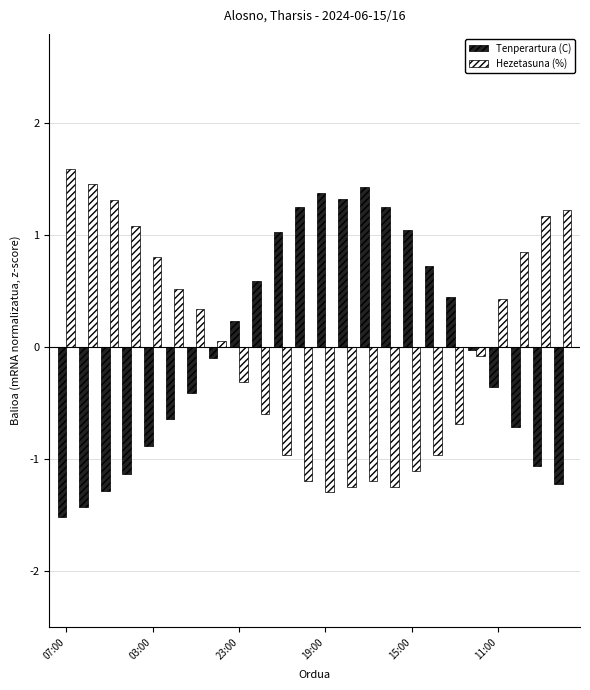

What is the difference between the maximum and minimum values in the Tenperartura (C) series?

2.9